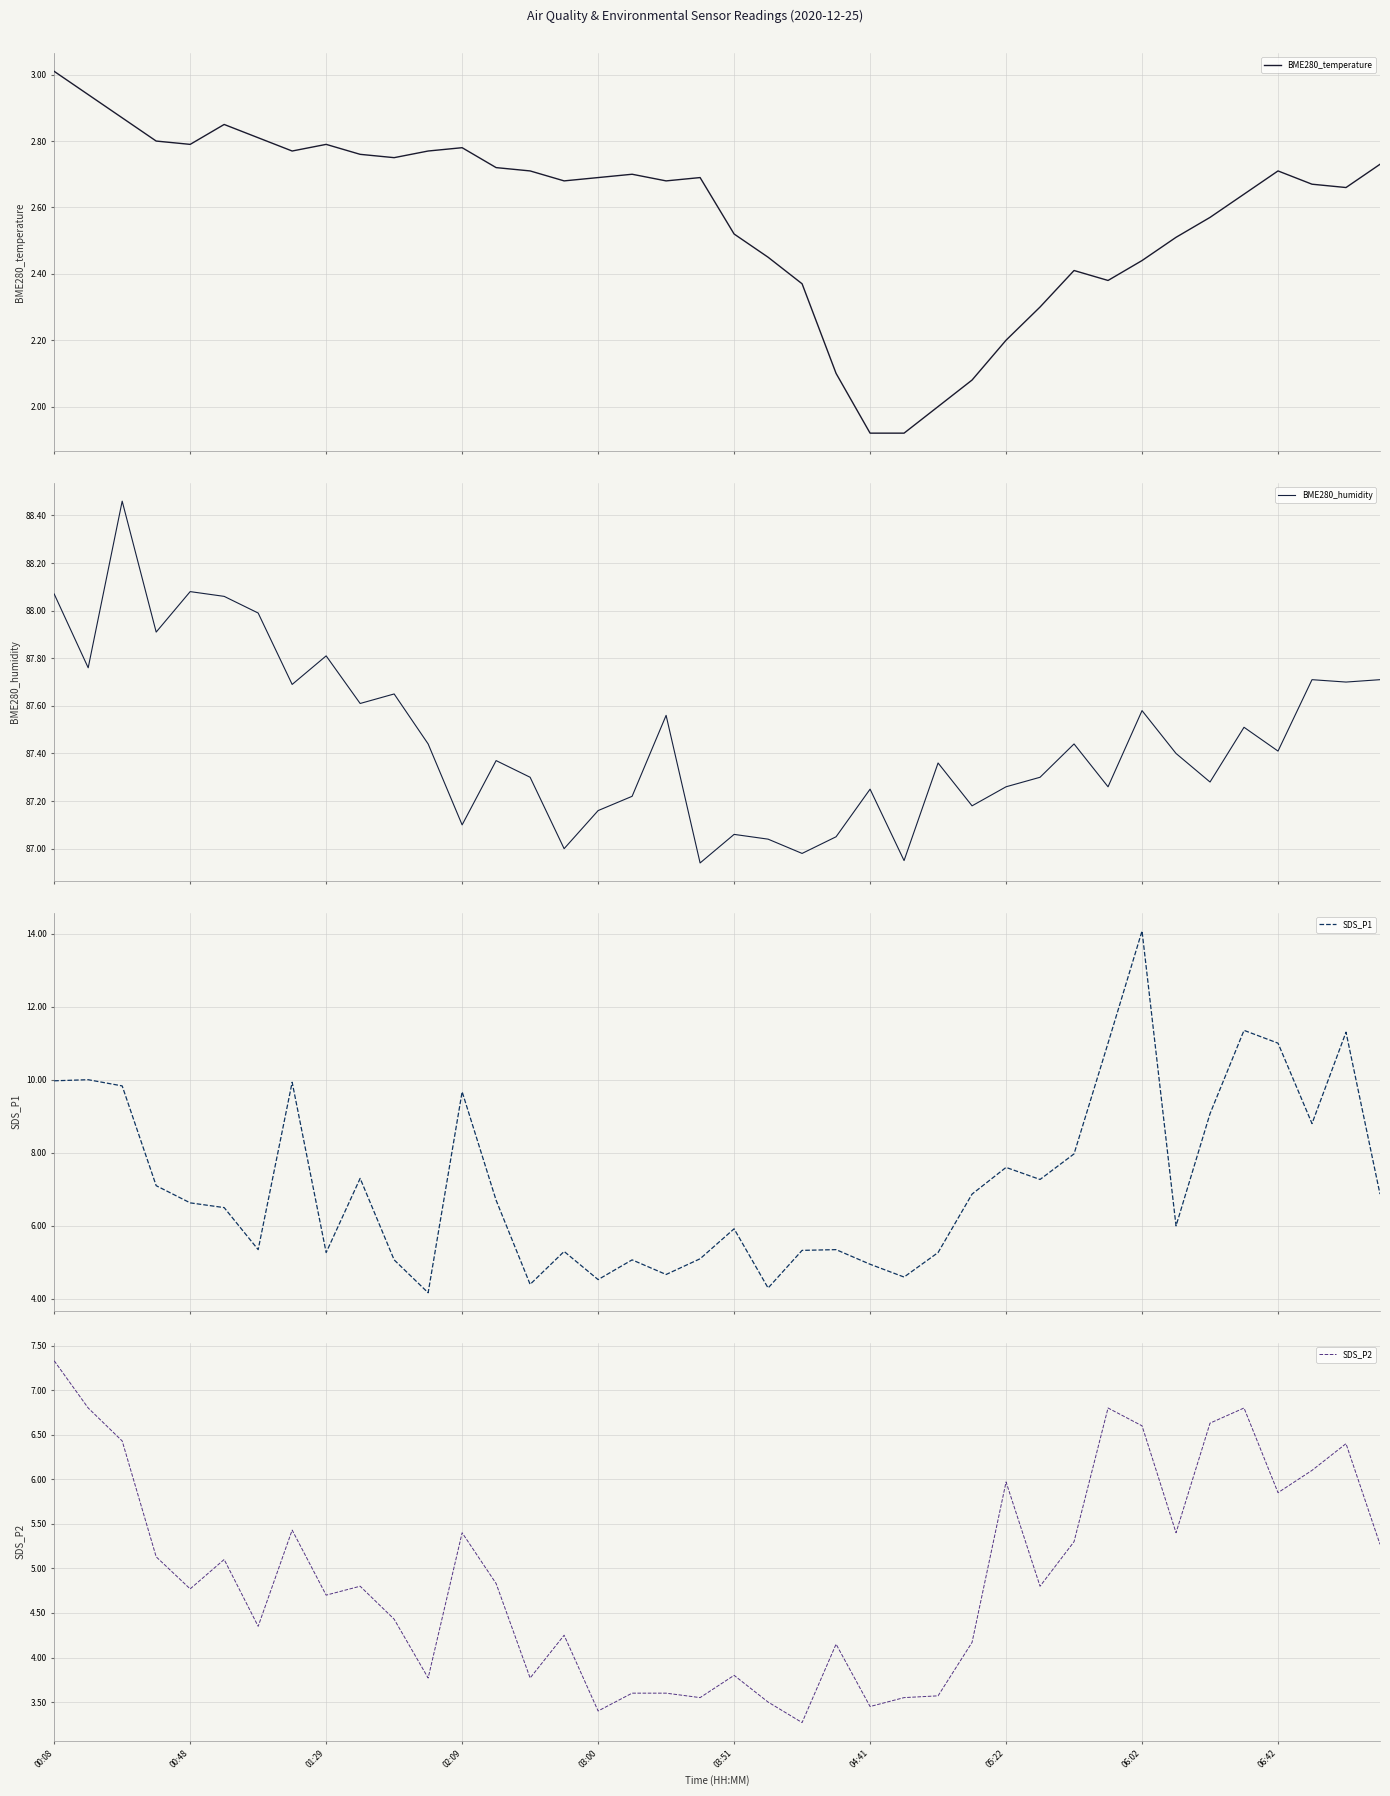

What is the average value of the SDS_P2 series?

4.9